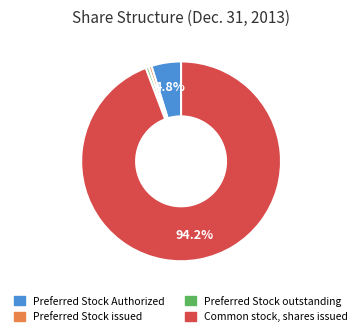

True or false: Common stock, shares issued accounts for 94% of the total.

True